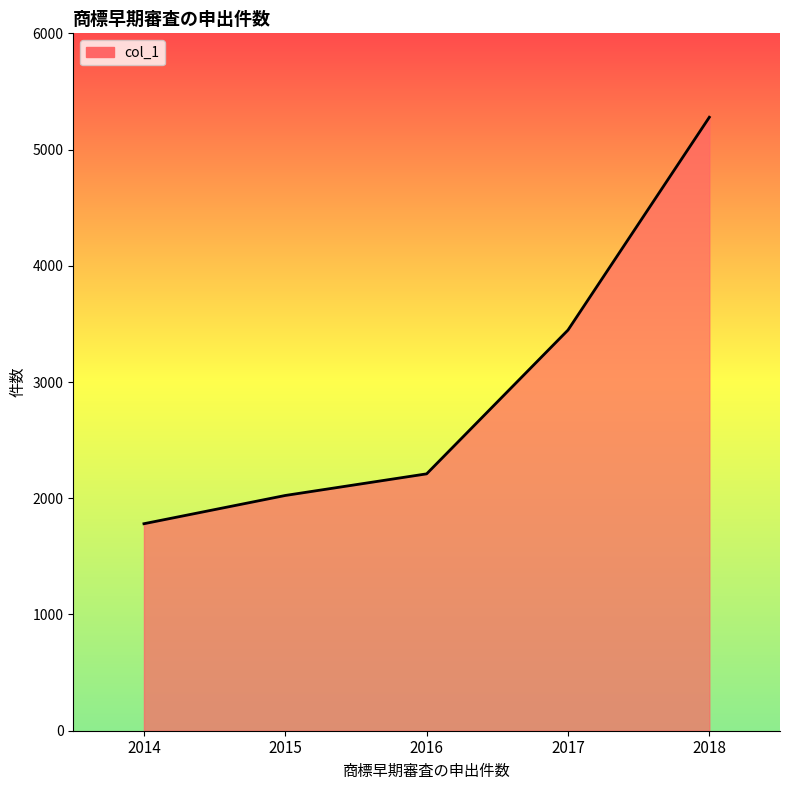

The chart shows a value of 8750 at 2018. True or false?

False